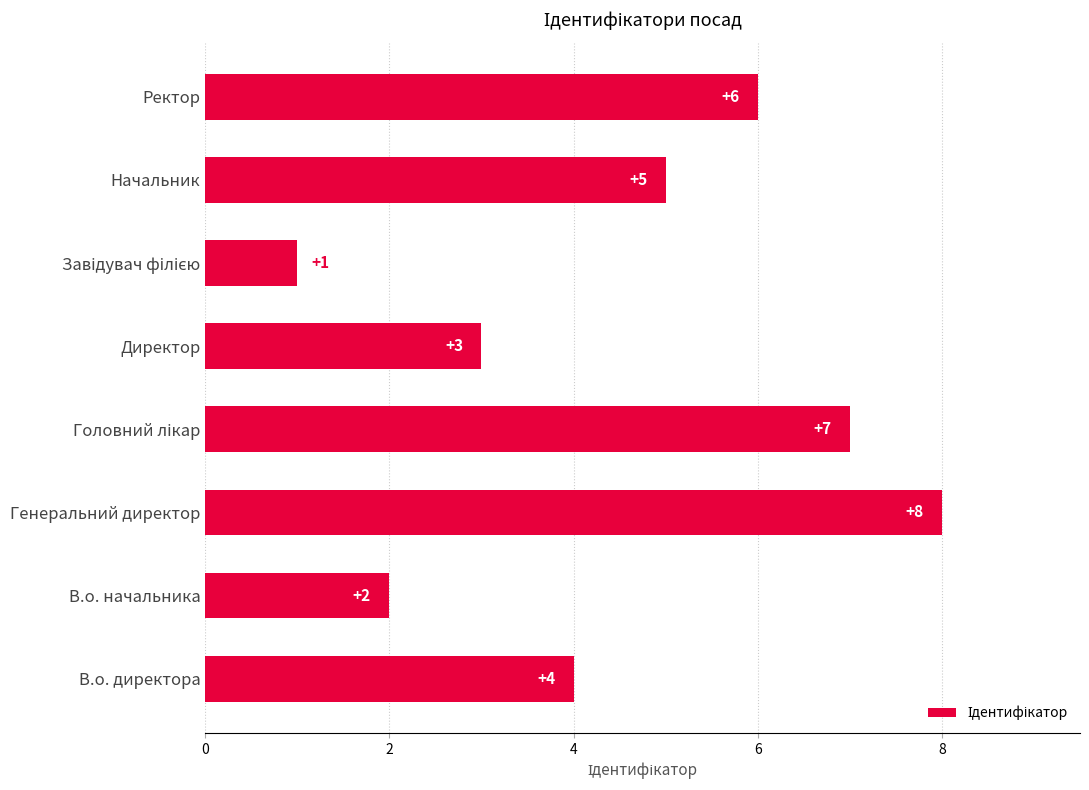

What is the change in value from Генеральний директор to Директор?

-5